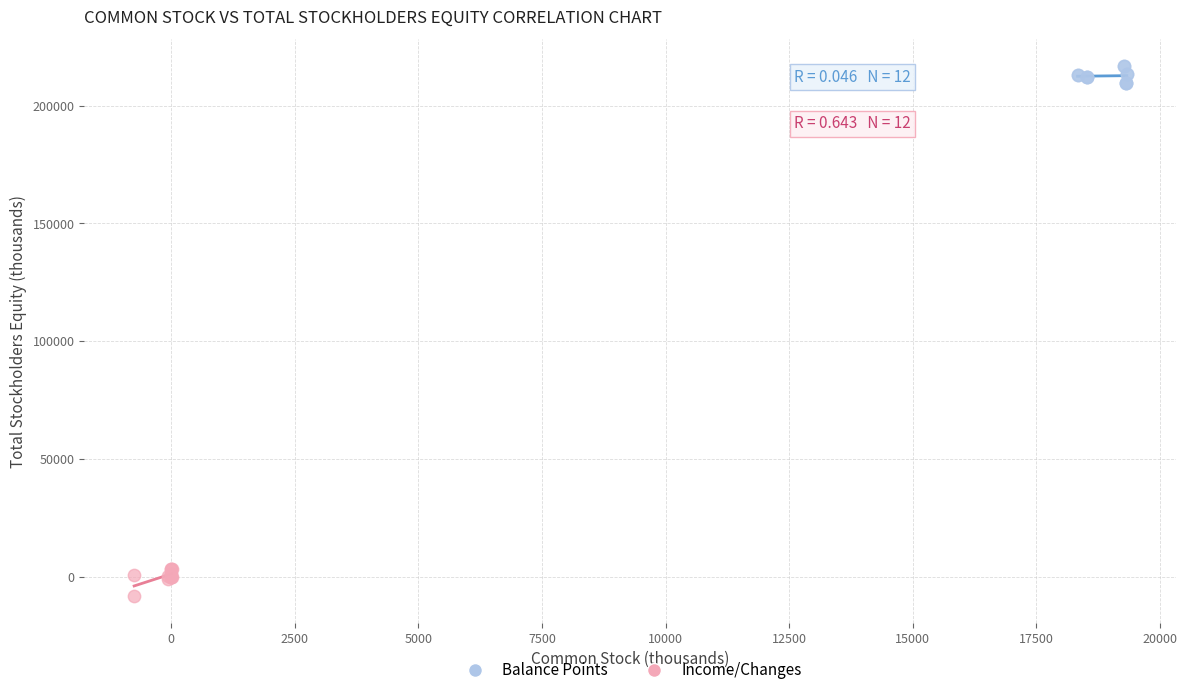

Which series reaches the maximum Y coordinate?

Balance Points